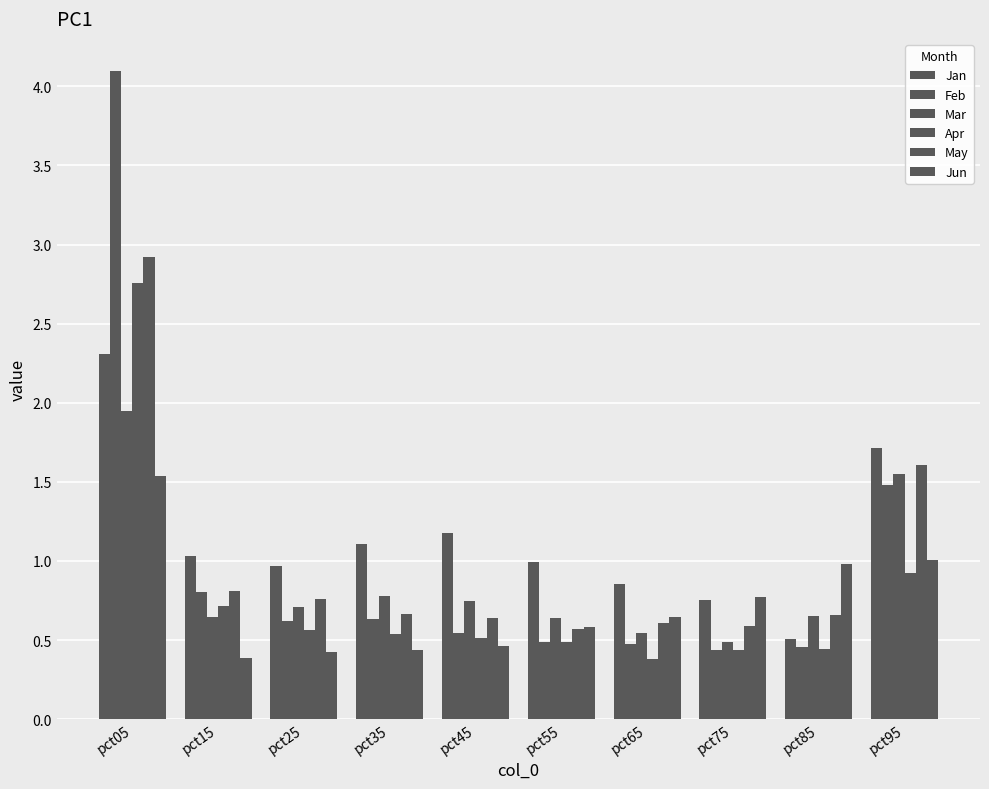

Does the chart contain any negative values?

No